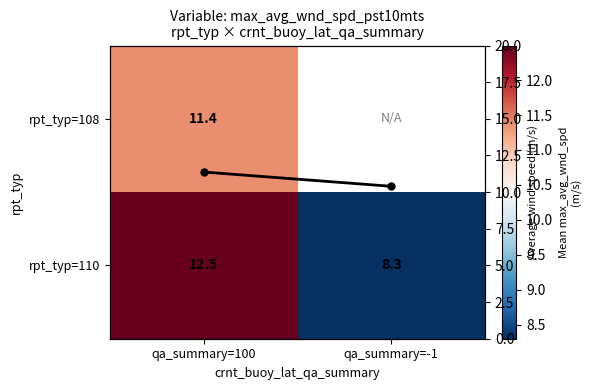

What value does the rpt_typ=110 series have at qa_summary=-1?

8.3